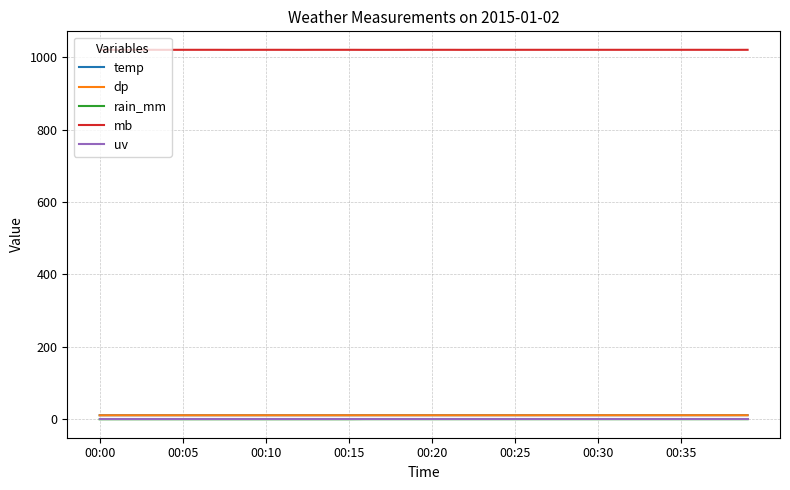

True or false: rain_mm and dp cross at least once.

False